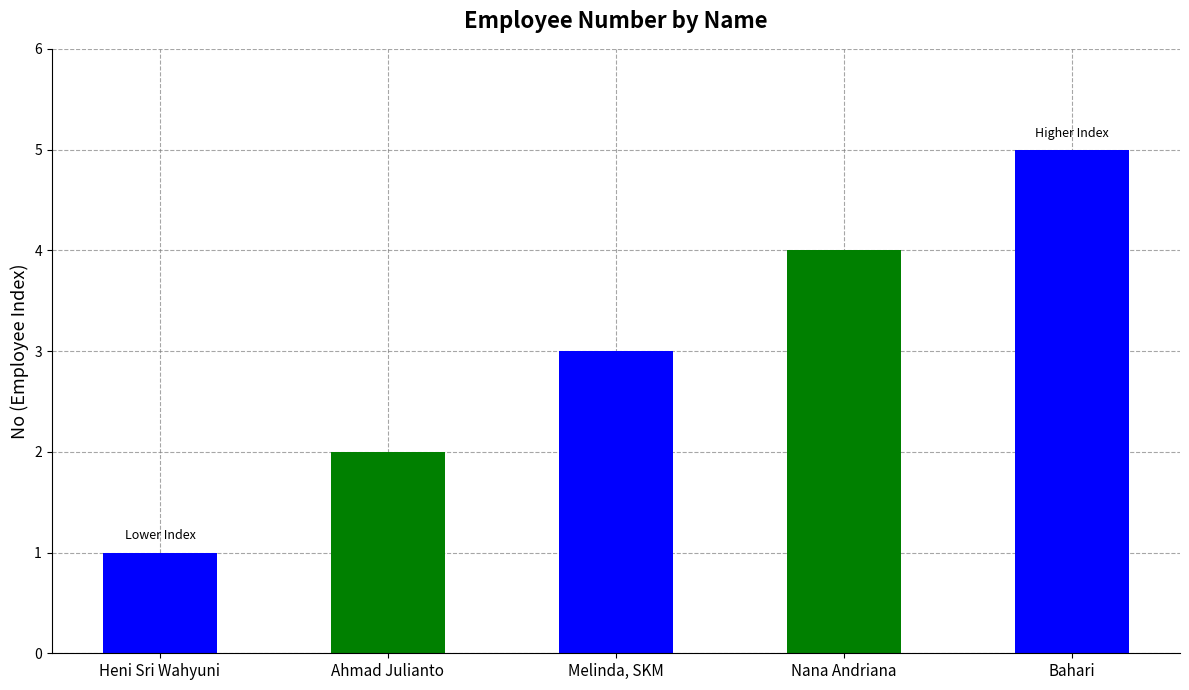

Reading left to right, list all the values displayed in this chart.

Heni Sri Wahyuni=1	Ahmad Julianto=2	Melinda, SKM=3	Nana Andriana=4	Bahari=5